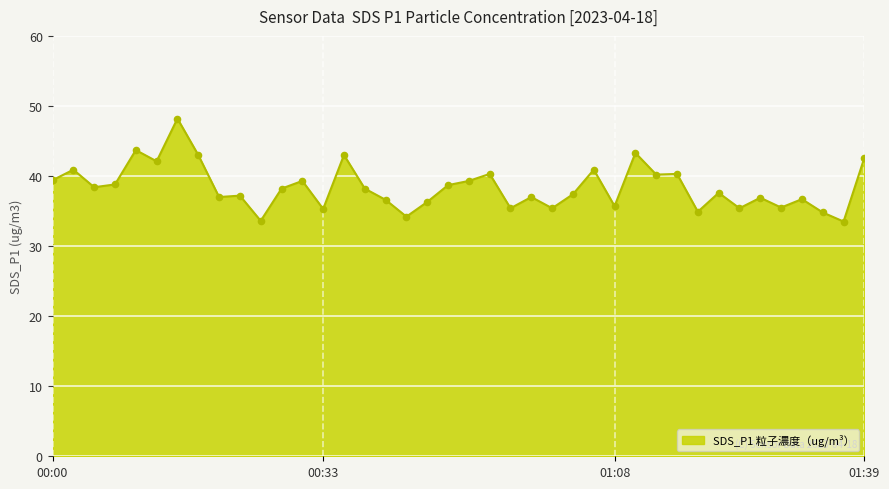

What is the difference between the maximum and minimum values?

14.7